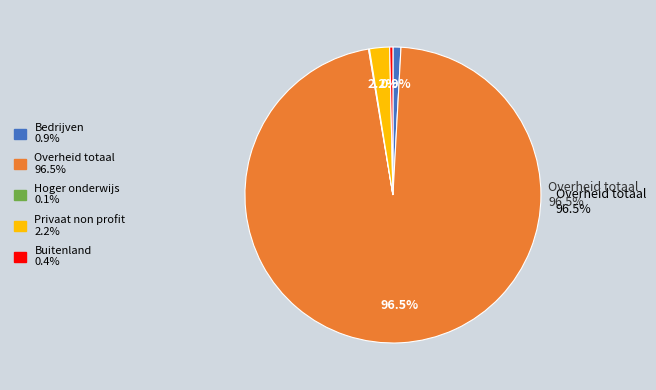

The Buitenland slice represents 0% of the pie. True or false?

True